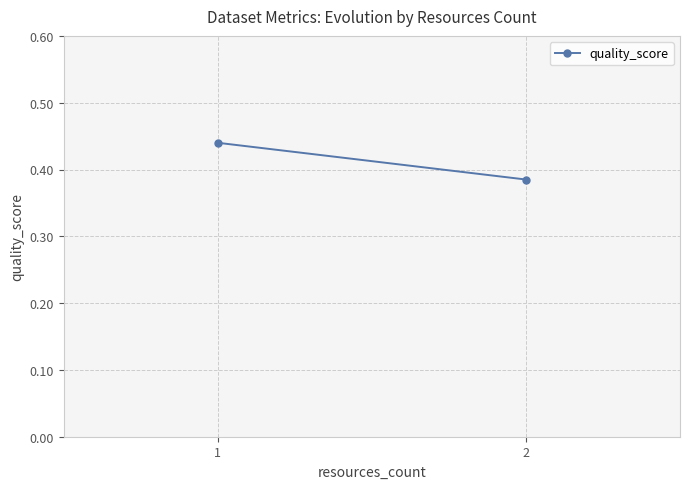

Between 2 and 1, which is larger?

1